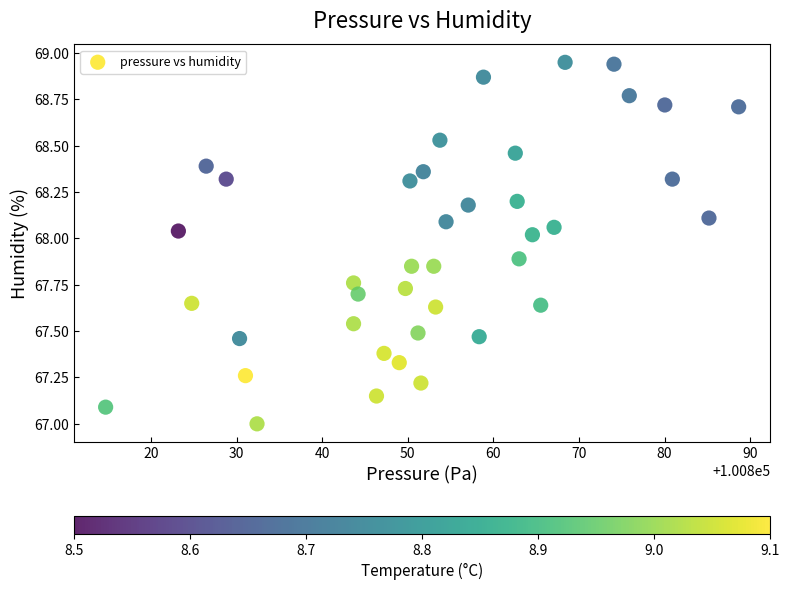

What is the range of X values (max minus min)?

74.0